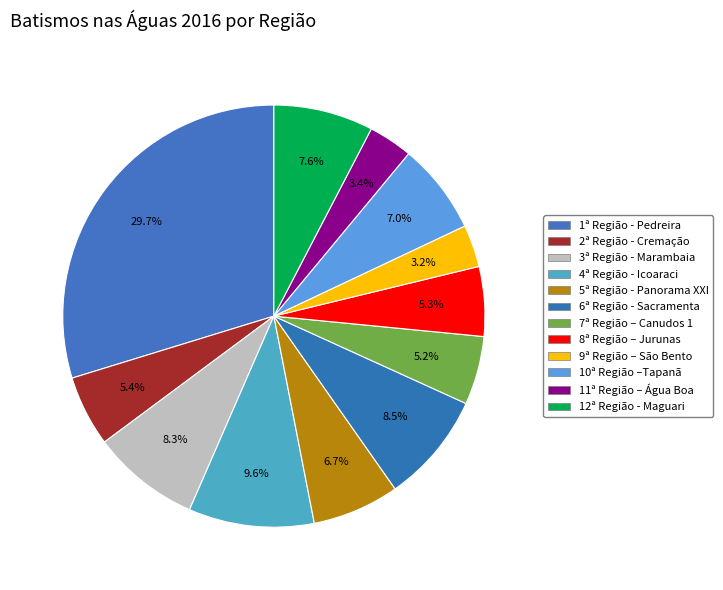

How many slices are in this pie chart?

12